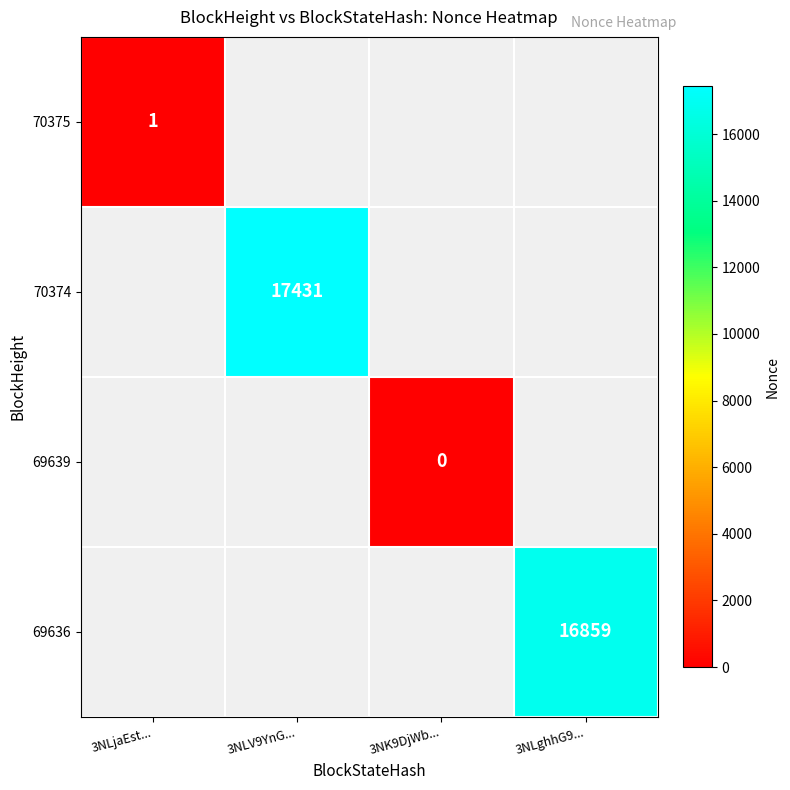

Is it true that 70374 equals 17431 at 3NLV9YnG...?

True